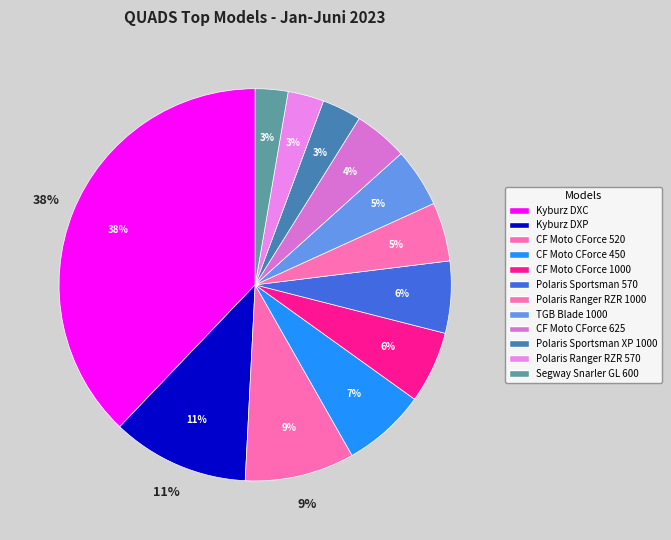

Is there a majority slice in this chart?

No